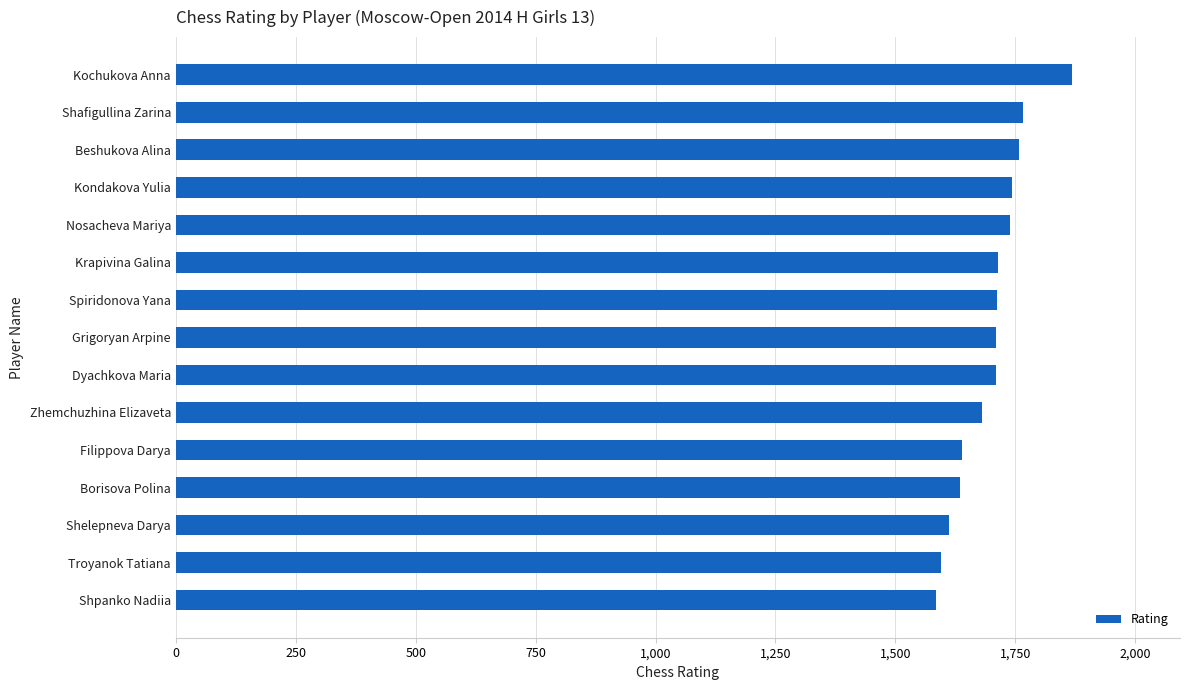

Approximately how many times larger is the value at Shpanko Nadiia compared to Shelepneva Darya?

1.0